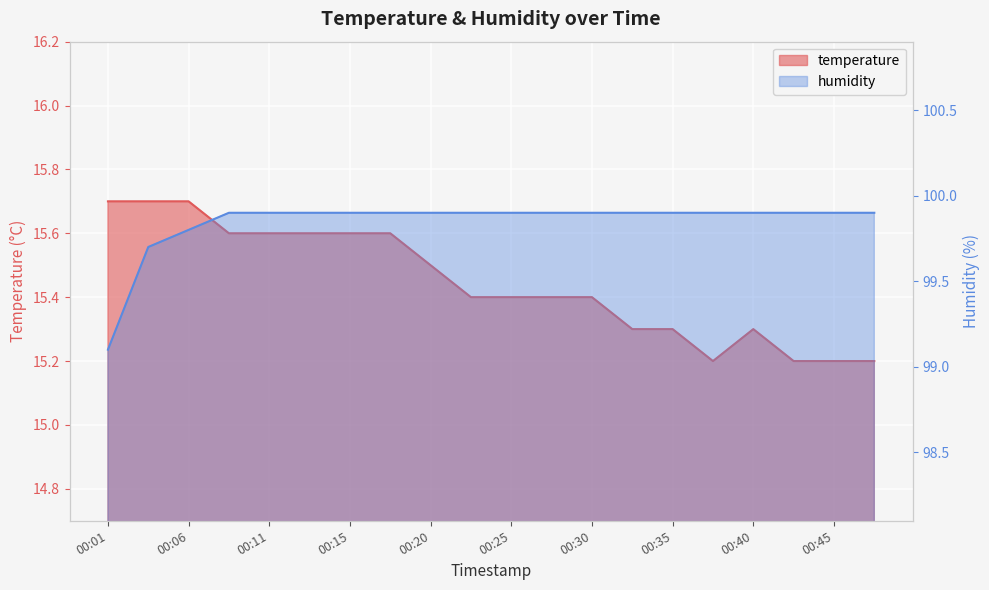

True or false: humidity and temperature intersect in this chart.

False